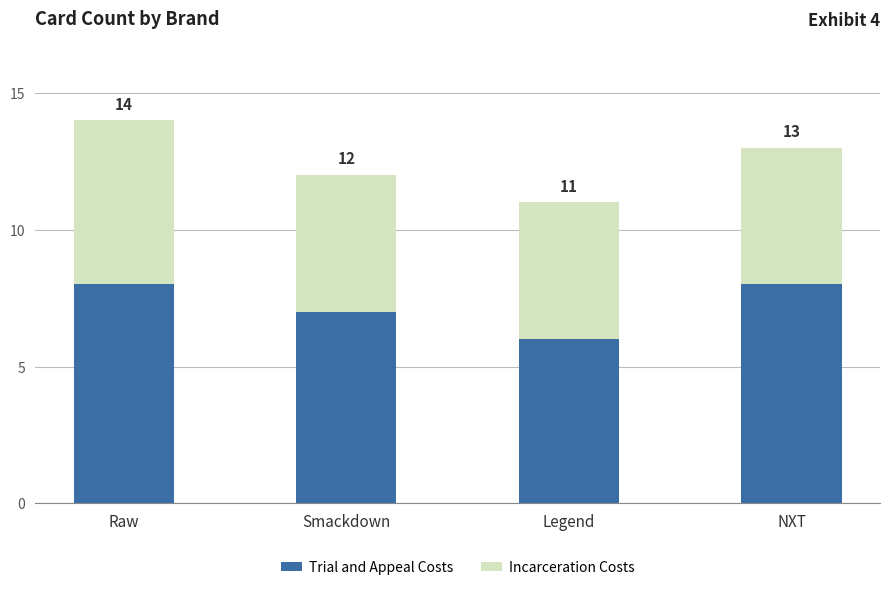

What are all the series names shown in the legend?

Trial and Appeal Costs, Incarceration Costs